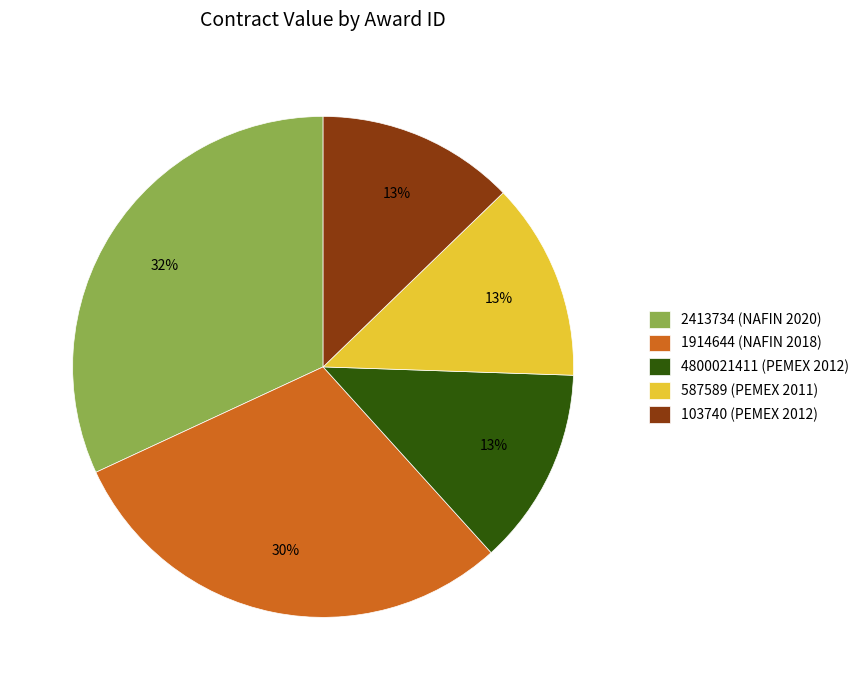

To the nearest percent, what is the average slice percentage?

20%